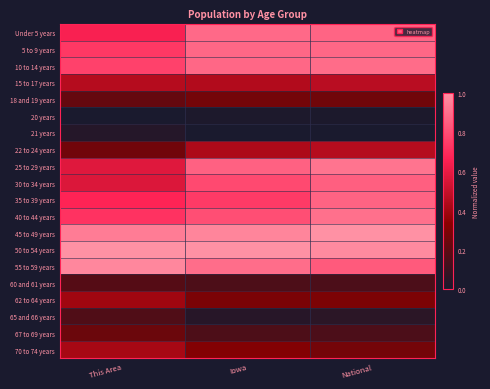

Rank the series at This Area from lowest to highest value.

20 years, 21 years, 65 and 66 years, 60 and 61 years, 18 and 19 years, 67 to 69 years, 22 to 24 years, 62 to 64 years, 70 to 74 years, 15 to 17 years, 30 to 34 years, 25 to 29 years, Under 5 years, 35 to 39 years, 40 to 44 years, 5 to 9 years, 10 to 14 years, 45 to 49 years, 55 to 59 years, 50 to 54 years